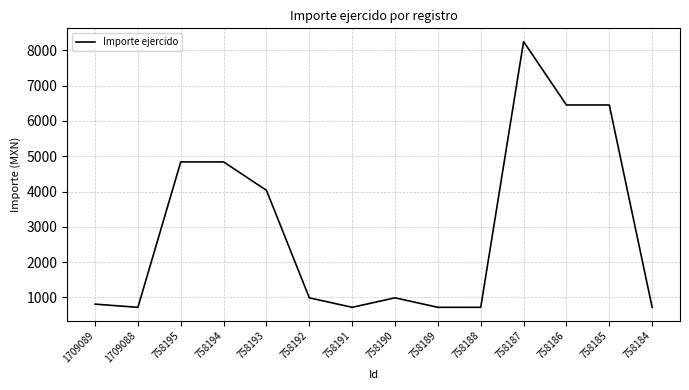

Where does the data first go above 986?

758195